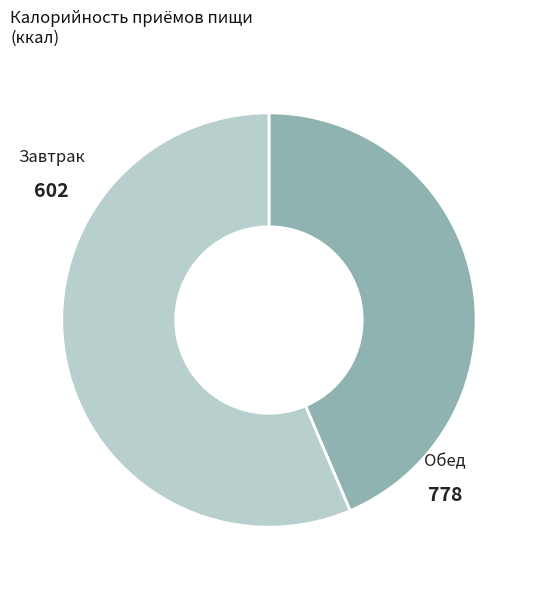

Count the number of slices in the pie.

2